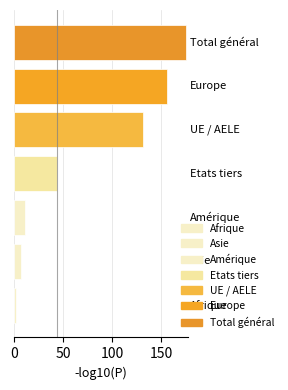

How many categories are shown in the chart?

7